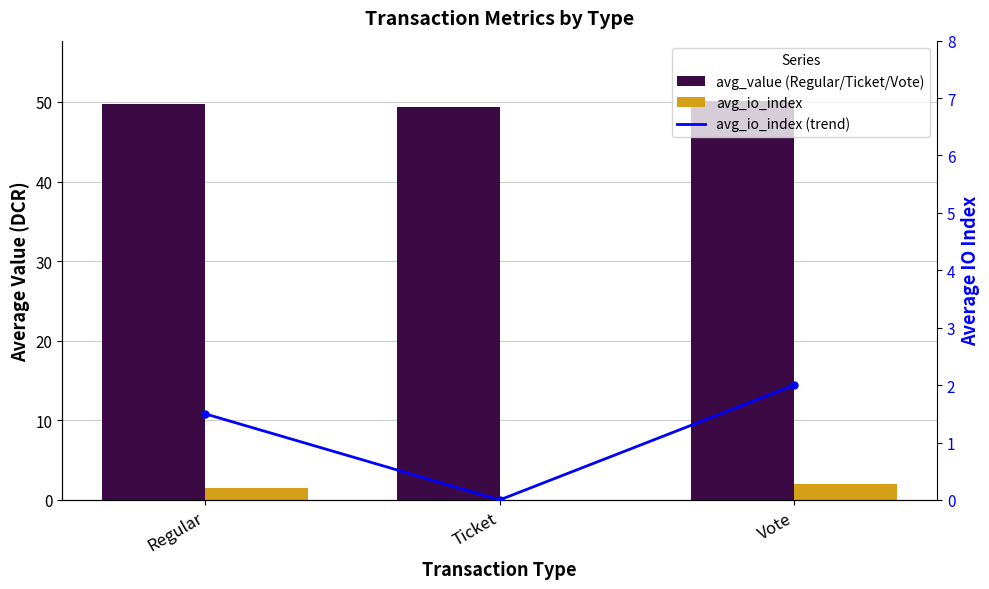

How many data points does each series have?

3